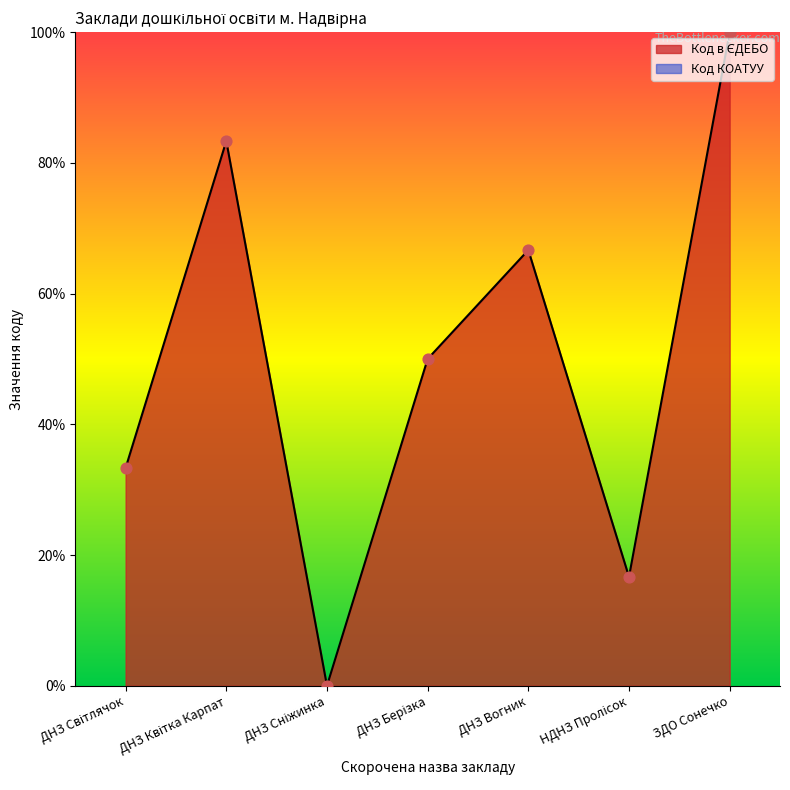

Which has a higher value, НДНЗ Пролісок or ДНЗ Світлячок?

ДНЗ Світлячок